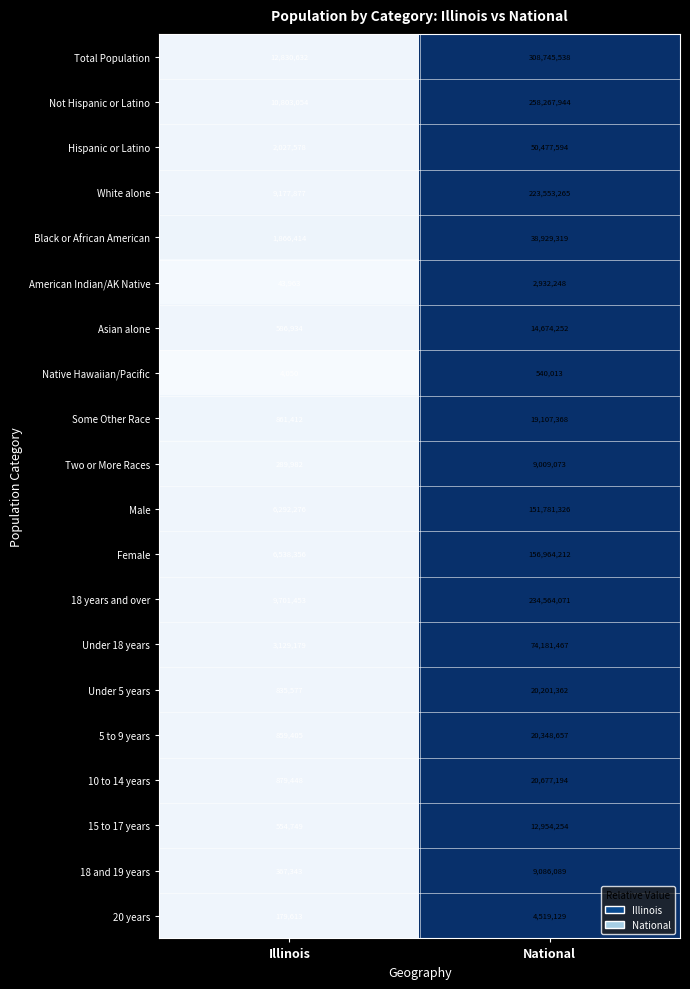

Which category has the lowest value across all series?

Illinois